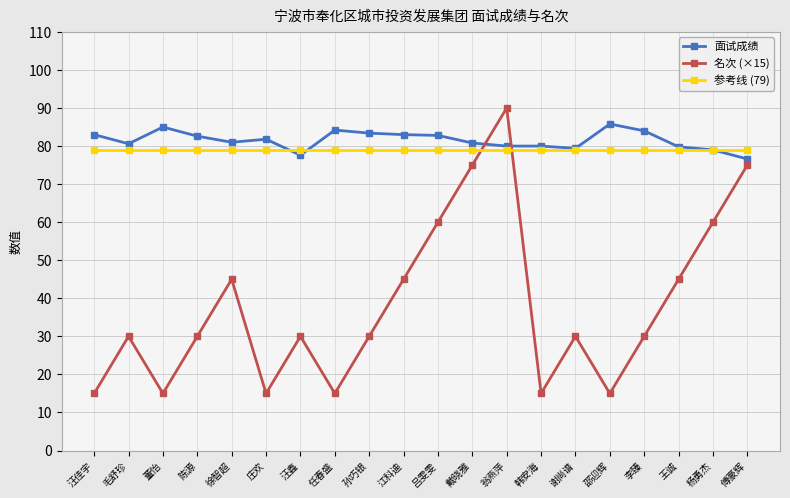

What is the minimum value for 参考线 (79)?

79.0